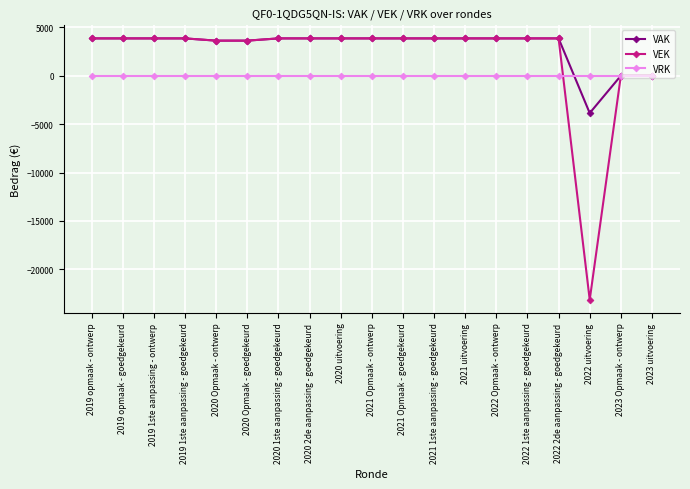

Is it true that VAK equals 3856 at 2022 1ste aanpassing - goedgekeurd?

True